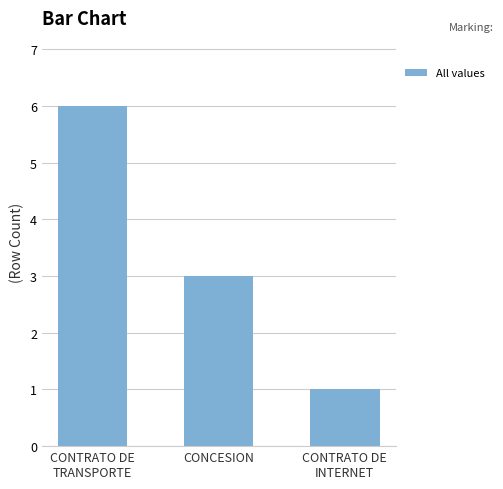

What position from the left is CONTRATO DE
INTERNET?

3